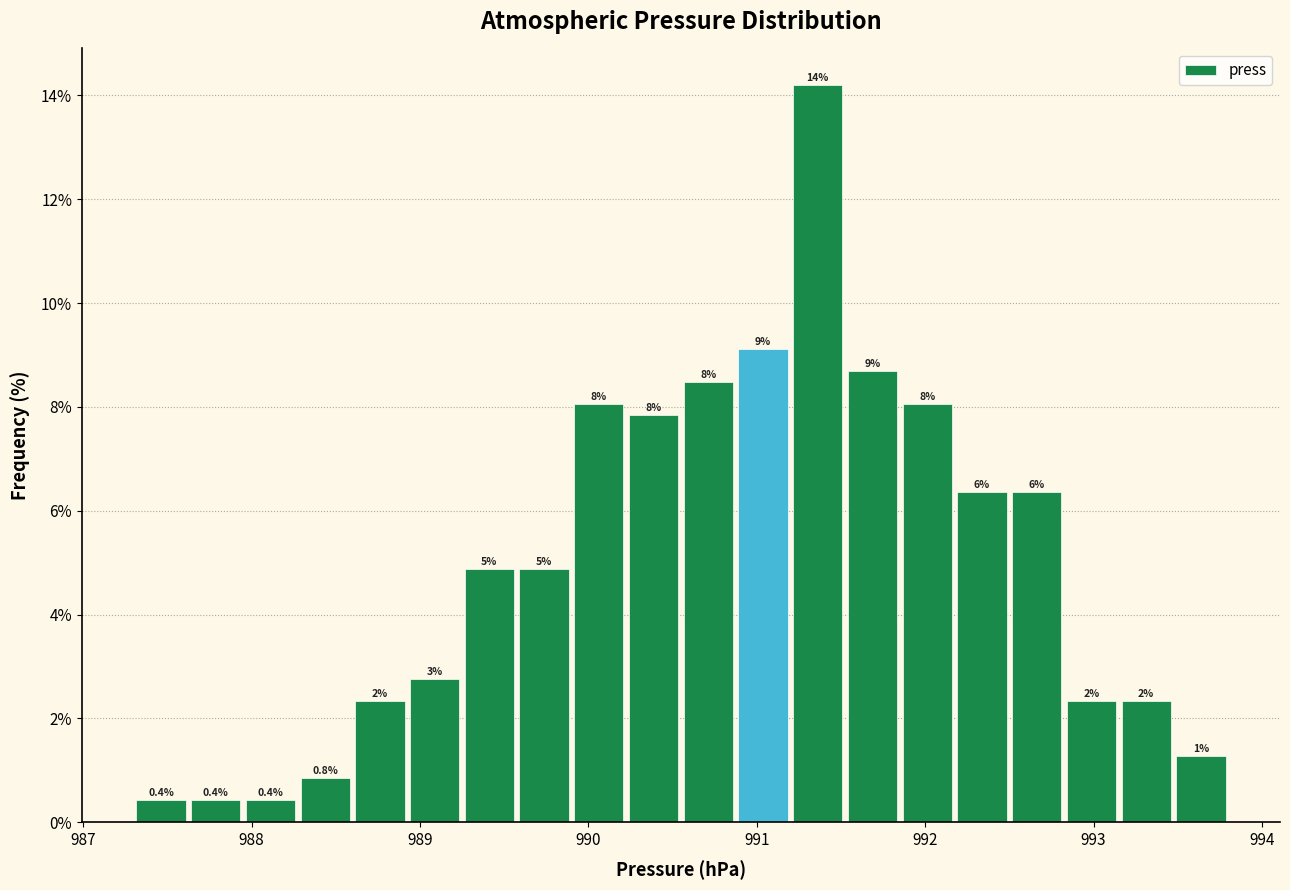

Around what value on the x-axis is the tallest bar? Give the approximate position of its centre, as read against the axis.

991.4